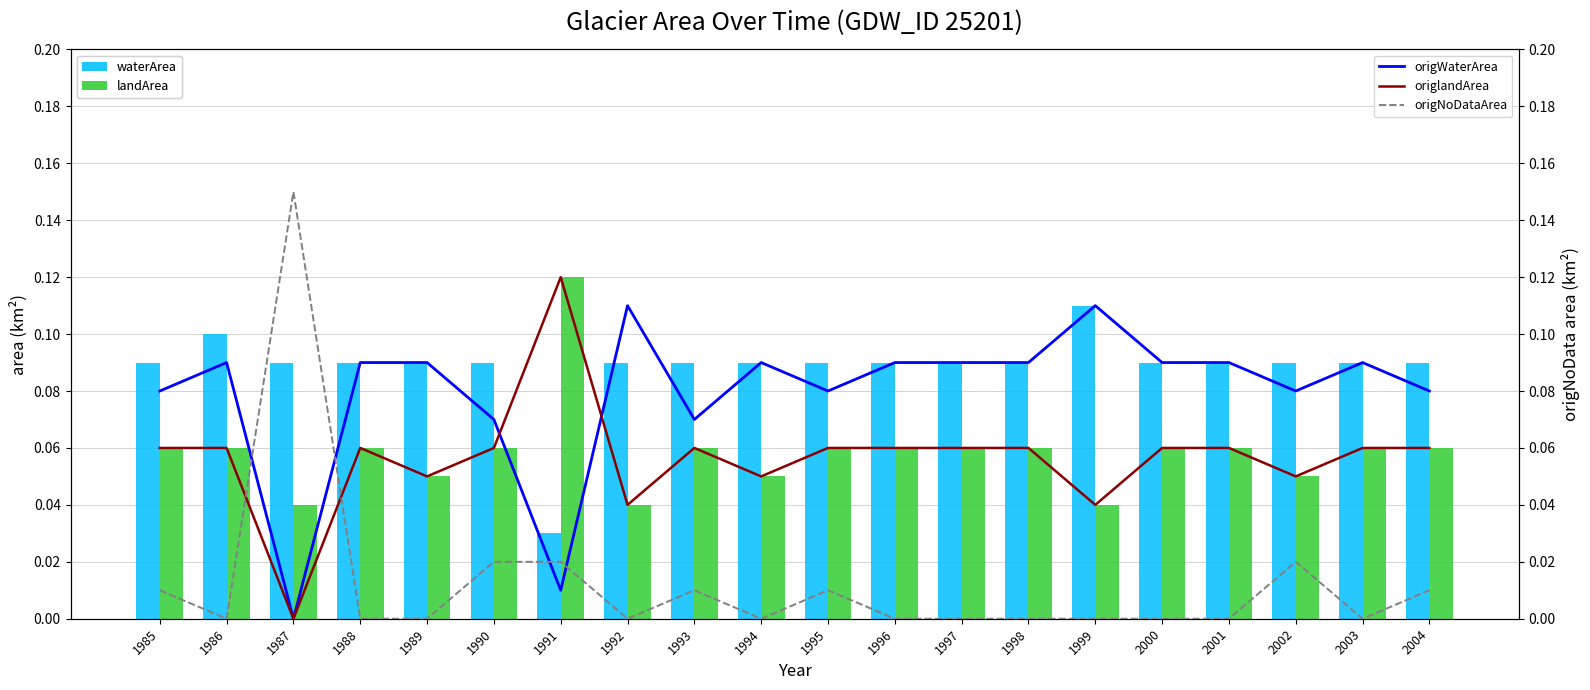

List the labels in order of origWaterArea value, smallest first.

1987, 1991, 1990, 1993, 1985, 1995, 2002, 2004, 1986, 1988, 1989, 1994, 1996, 1997, 1998, 2000, 2001, 2003, 1992, 1999